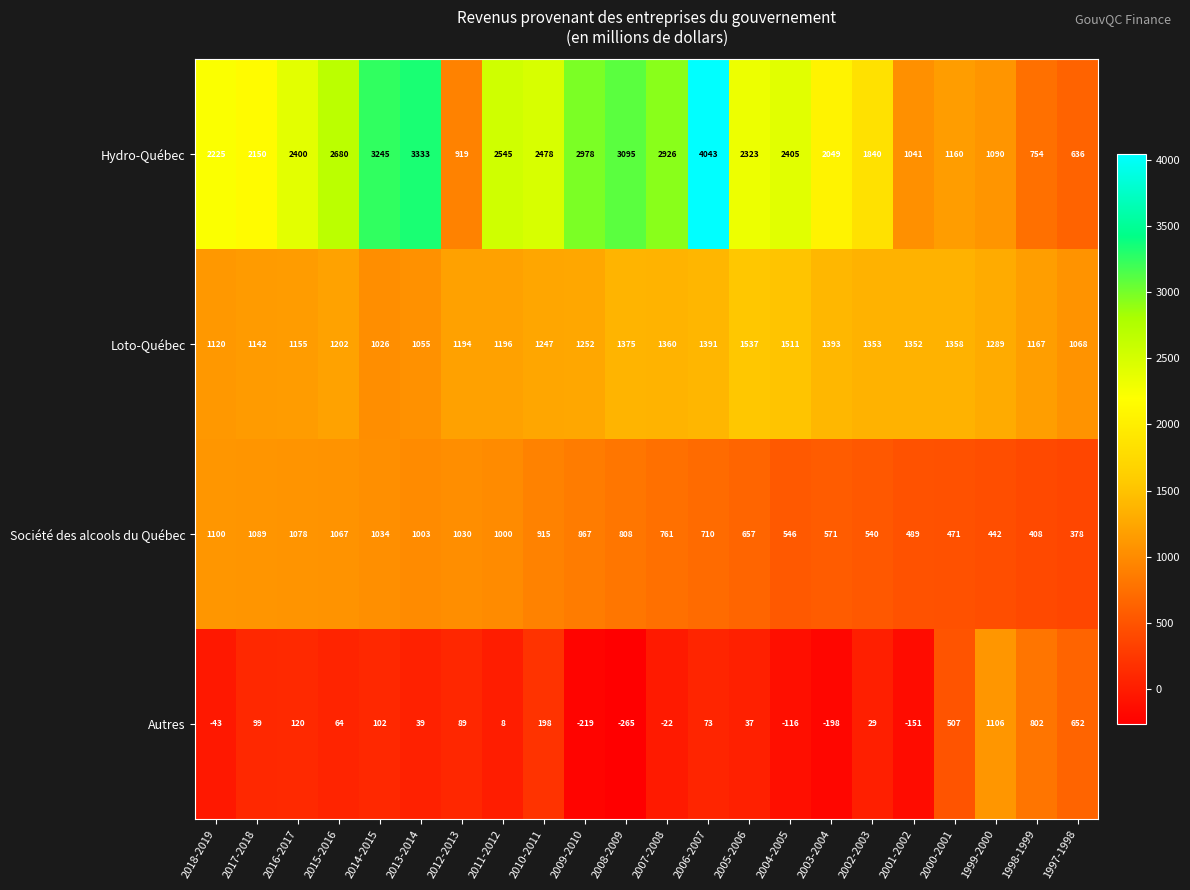

Which series has the largest total across all categories?

Hydro-Québec